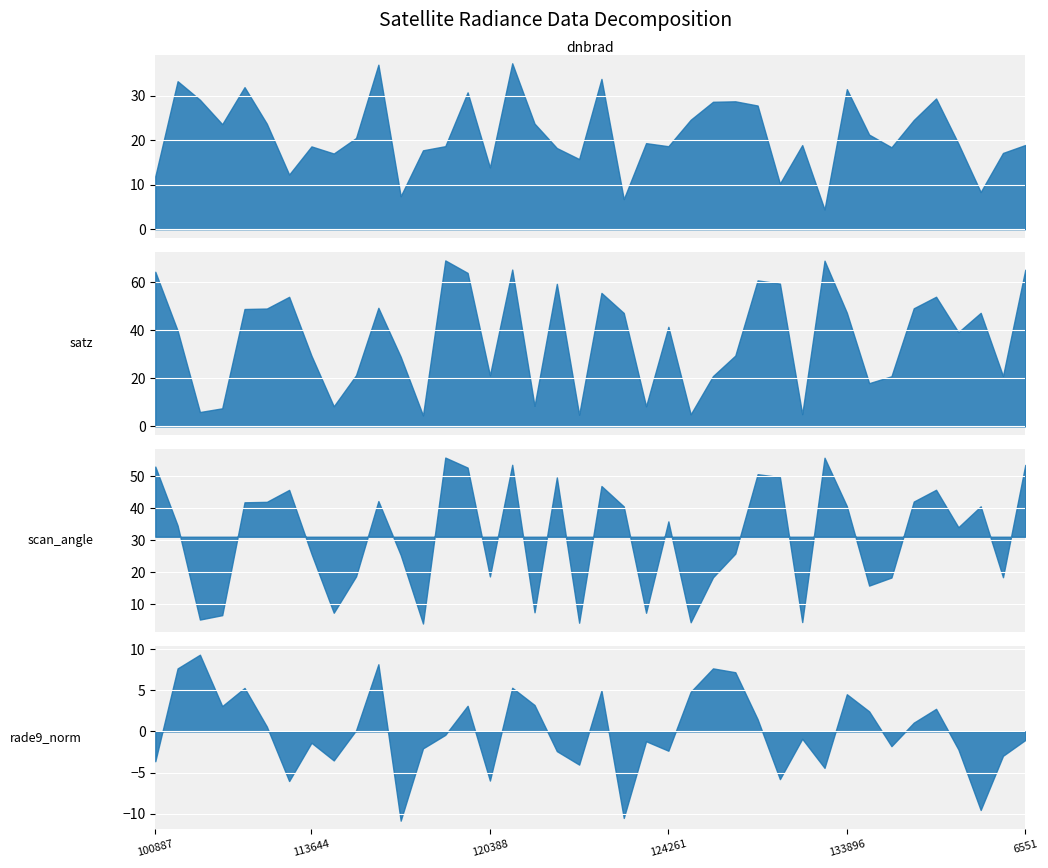

What is the value of the satz point at the 40th from the left?

65.3